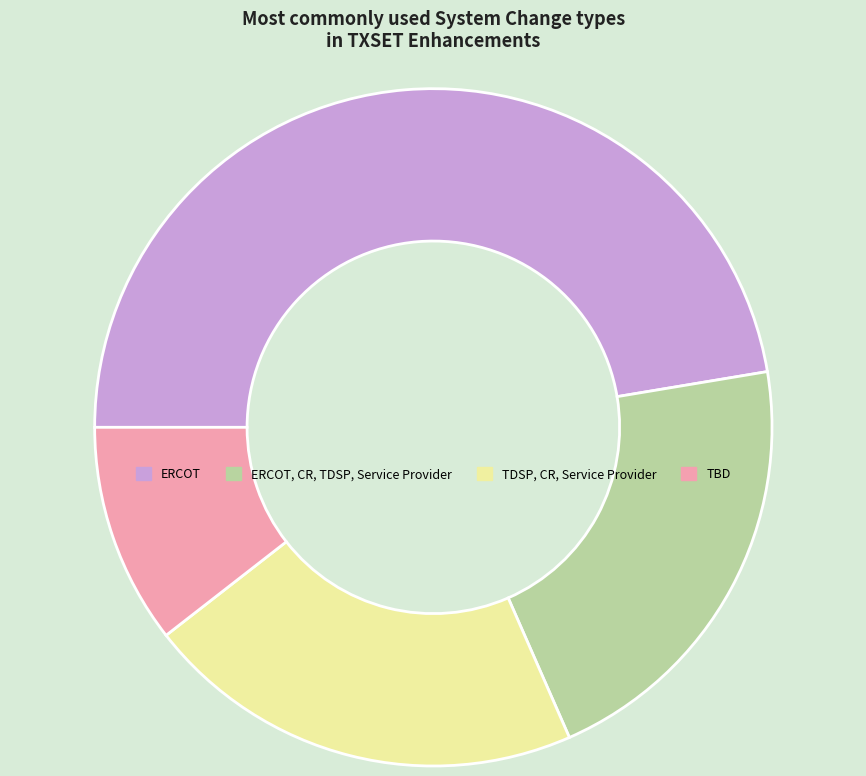

True or false: ERCOT accounts for 47% of the total.

True